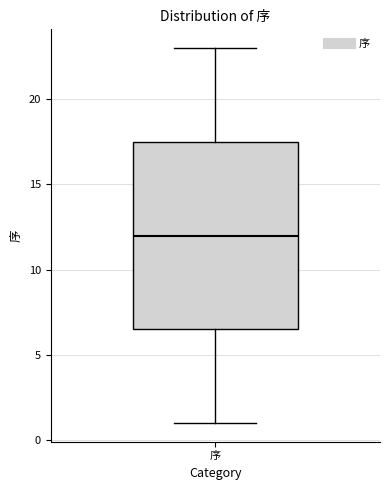

Transcribe this box plot: give where the median line is, the range the box spans, and where the two whiskers end, as read against the y-axis. The values are not printed on the chart, so give them approximately, as read against the axis.

median 12.0, box 6.5 to 17.5, whiskers 1.0 to 23.0